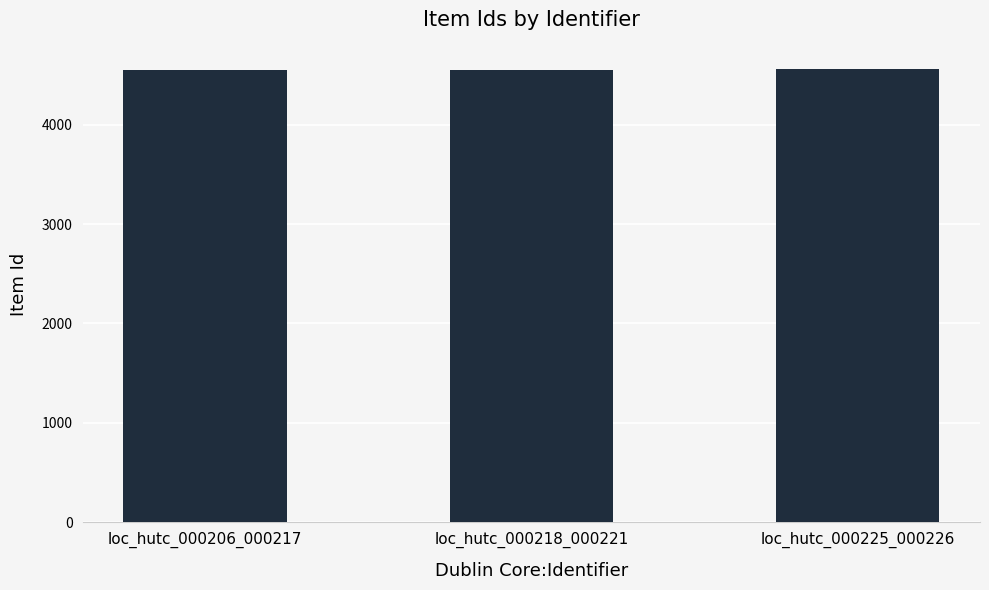

What is the minimum value shown in the chart?

4551